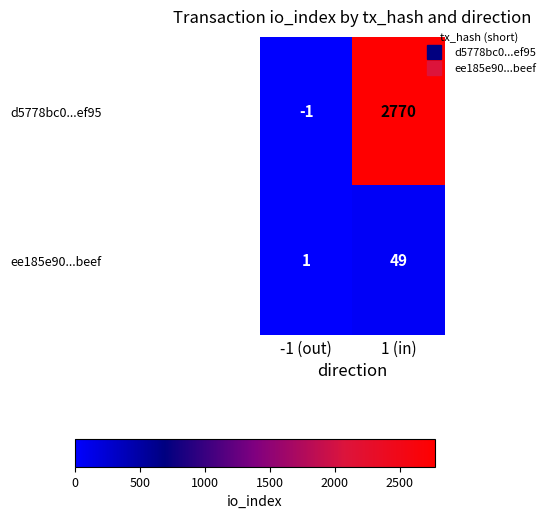

How many distinct data groups are displayed?

2